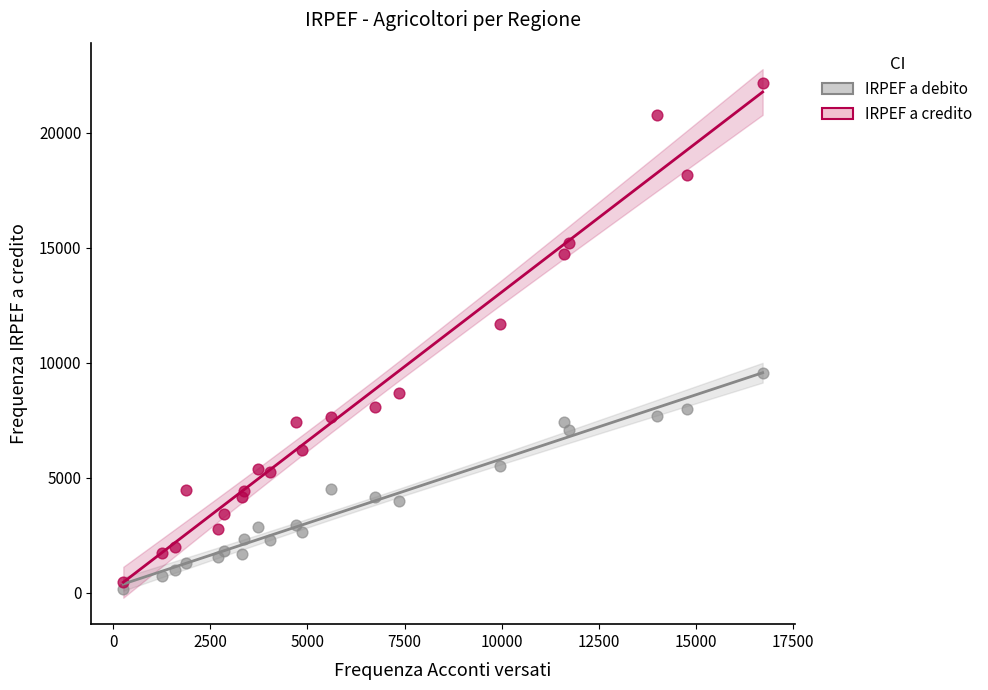

What is the X range (max minus min) for the scatter plot?

16452